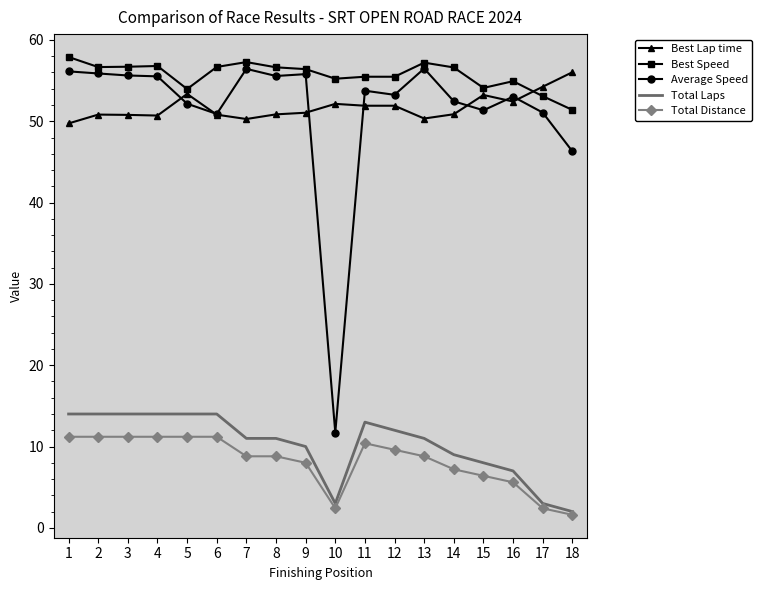

What is the difference between the maximum and minimum values in the Total Distance series?

9.6